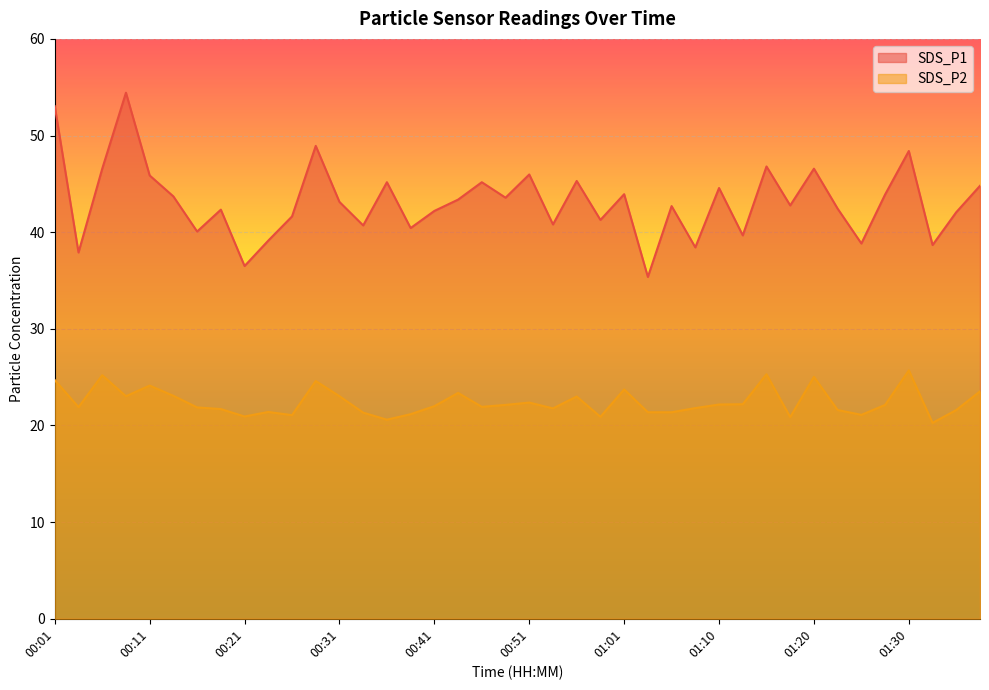

What is the value of the SDS_P2 point at the 21st from the left?

22.4